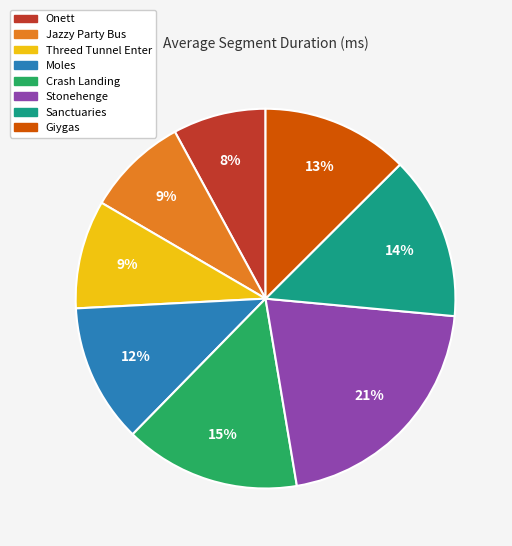

How many segments does this pie chart have?

8